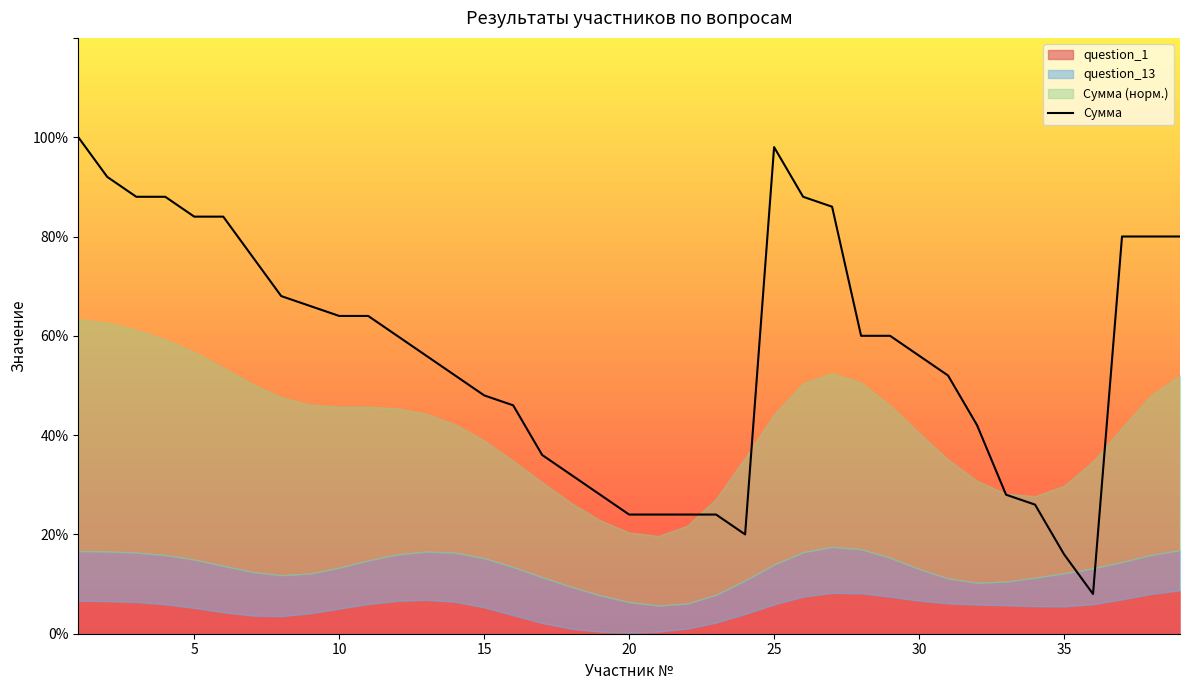

The chart shows a value of 4.0 at 22. True or false?

False